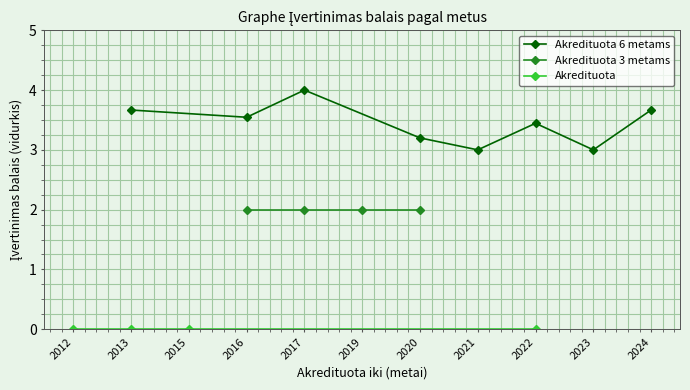

At which category does Akredituota 6 metams reach its first local valley?

2016